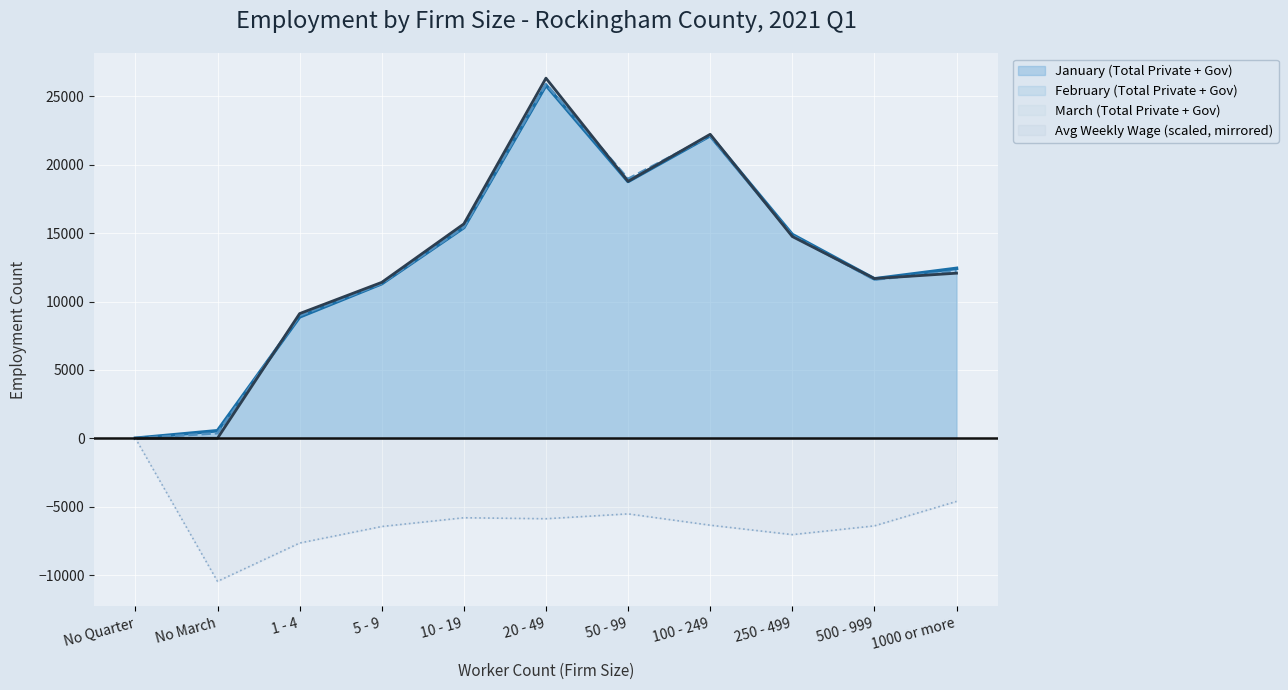

At which category does February (Total Private + Gov) reach its first local valley?

50 - 99